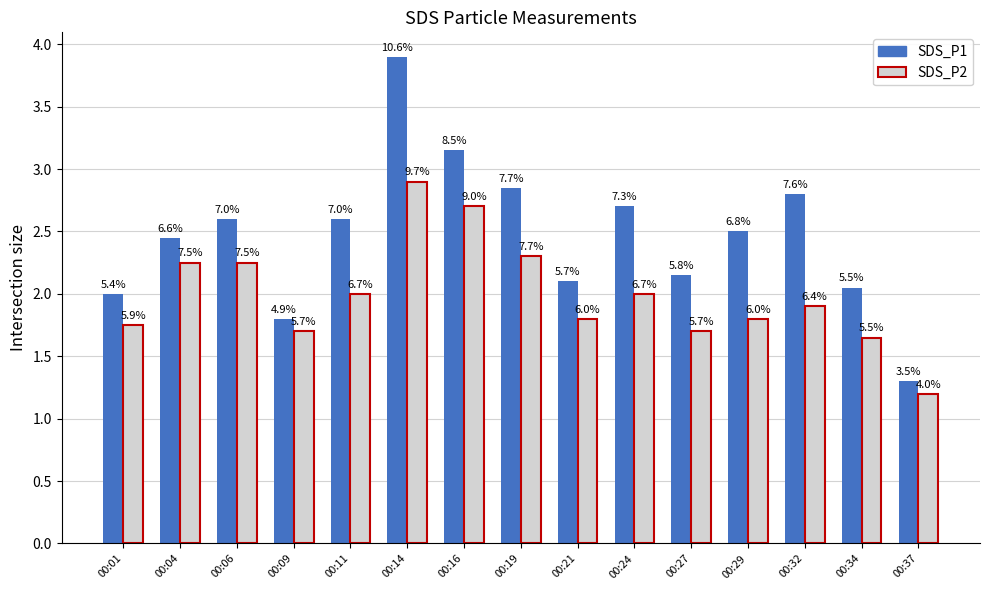

What are all the series names shown in the legend?

SDS_P1, SDS_P2